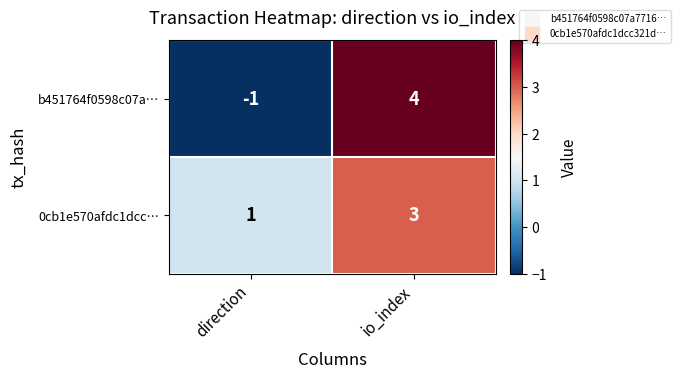

What is the difference between the maximum and minimum values in the b451764f0598c07a… series?

5